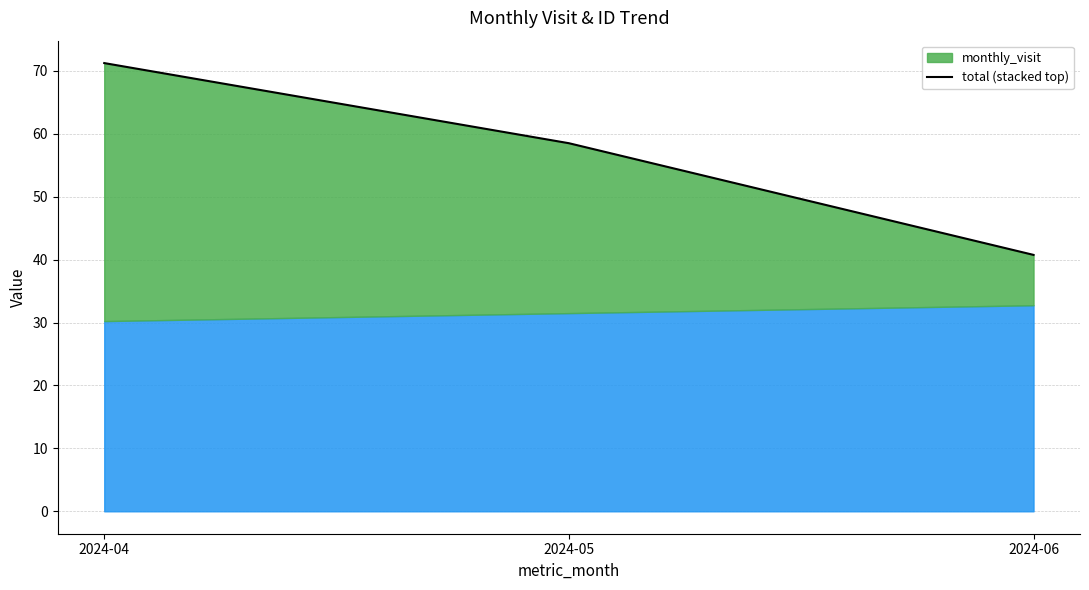

Reading left to right, what are all the values shown in this chart?

2024-04=71.2	2024-05=58.5	2024-06=40.7